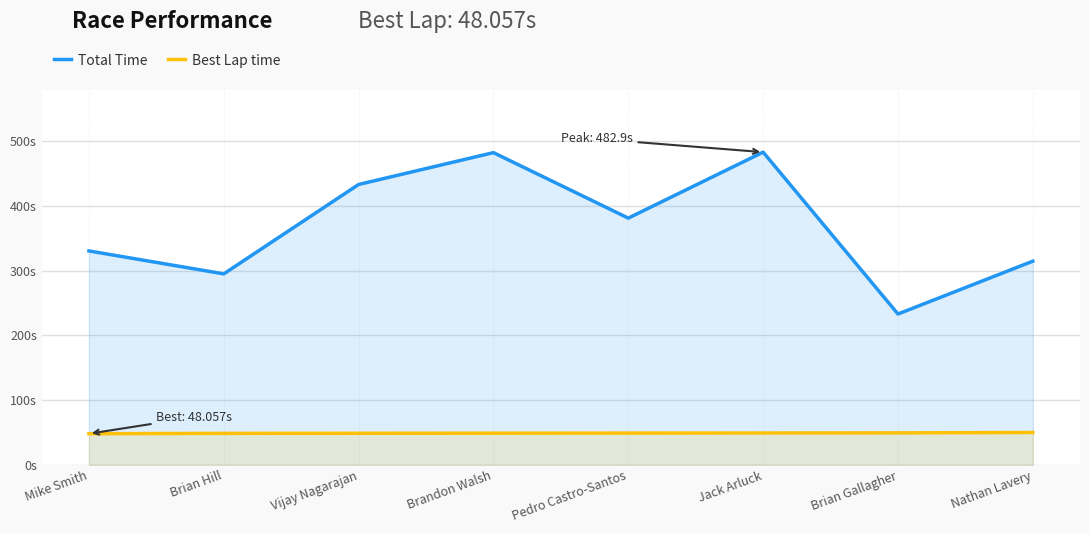

True or false: Total Time and Best Lap time intersect in this chart.

False